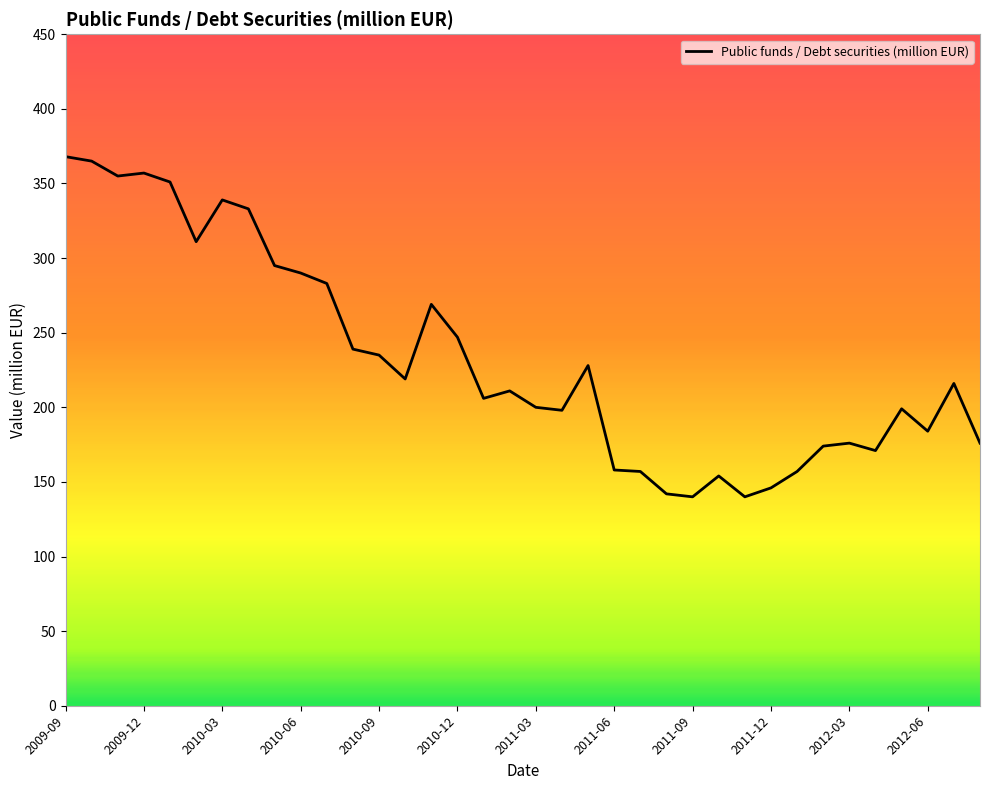

What is the smallest value displayed?

140